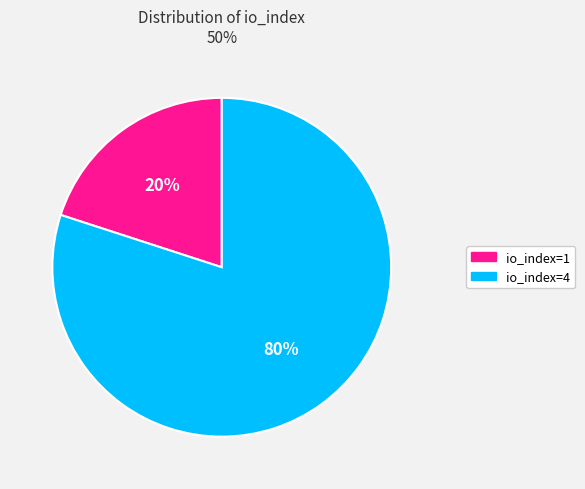

How many segments does this pie chart have?

2